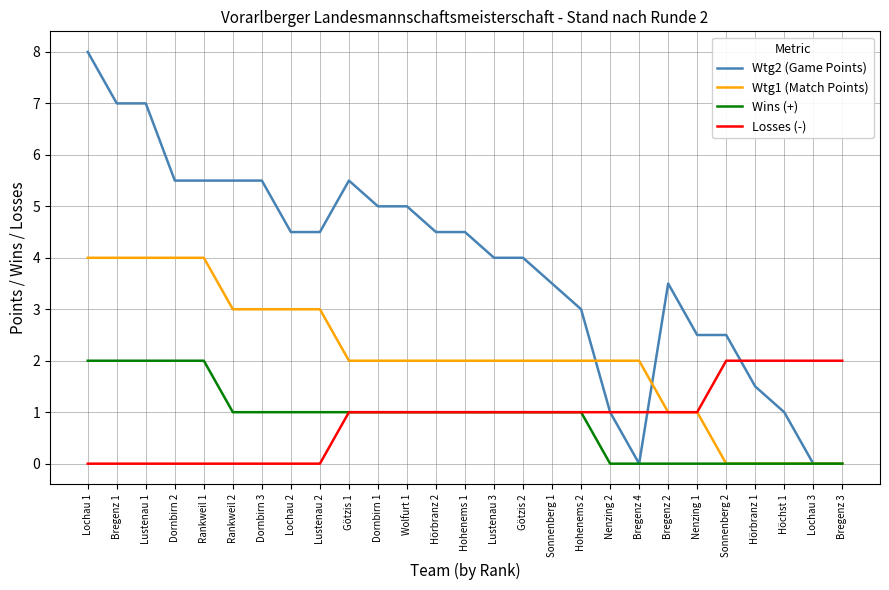

Reading right to left, transcribe all the data shown in this chart.

Wtg2 (Game Points): 0.0	0.0	1.0	1.5	2.5	2.5	3.5	0.0	1.0	3.0	3.5	4.0	4.0	4.5	4.5	5.0	5.0	5.5	4.5	4.5	5.5	5.5	5.5	5.5	7.0	7.0	8.0
Wtg1 (Match Points): 0.0	0.0	0.0	0.0	0.0	1.0	1.0	2.0	2.0	2.0	2.0	2.0	2.0	2.0	2.0	2.0	2.0	2.0	3.0	3.0	3.0	3.0	4.0	4.0	4.0	4.0	4.0
Wins (+): 0.0	0.0	0.0	0.0	0.0	0.0	0.0	0.0	0.0	1.0	1.0	1.0	1.0	1.0	1.0	1.0	1.0	1.0	1.0	1.0	1.0	1.0	2.0	2.0	2.0	2.0	2.0
Losses (-): 2.0	2.0	2.0	2.0	2.0	1.0	1.0	1.0	1.0	1.0	1.0	1.0	1.0	1.0	1.0	1.0	1.0	1.0	0.0	0.0	0.0	0.0	0.0	0.0	0.0	0.0	0.0